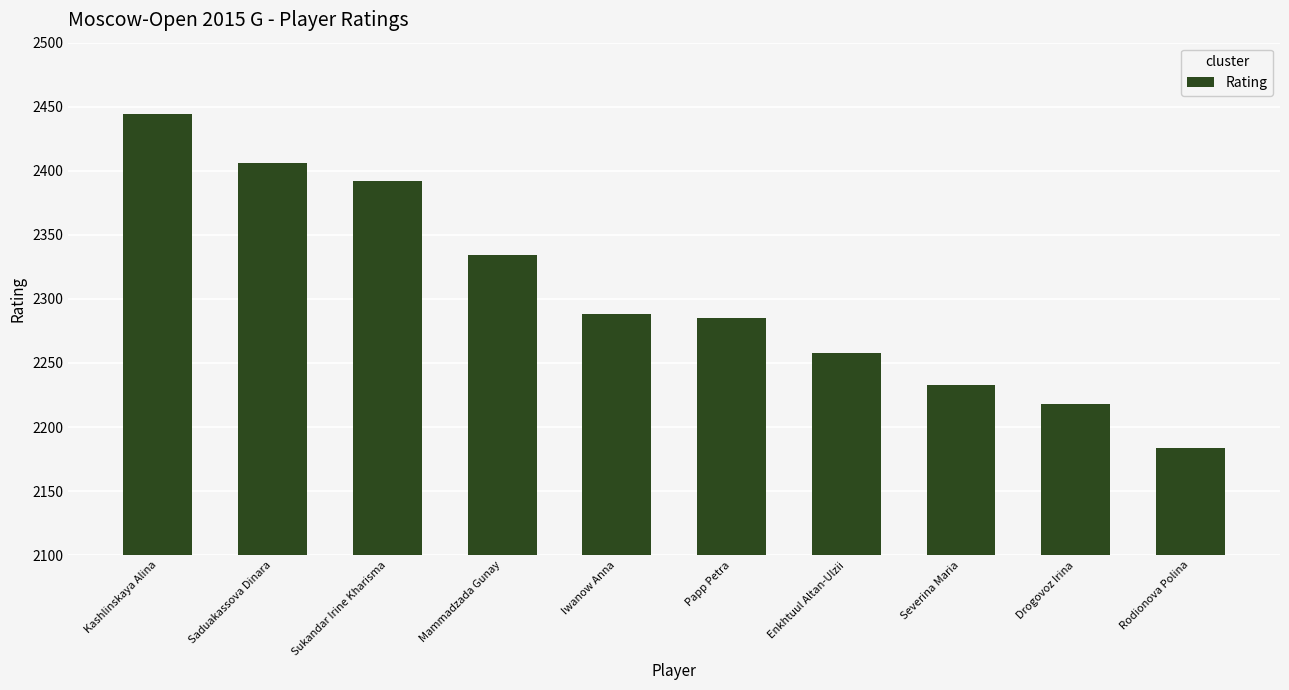

What is the change in value from Iwanow Anna to Rodionova Polina?

-104